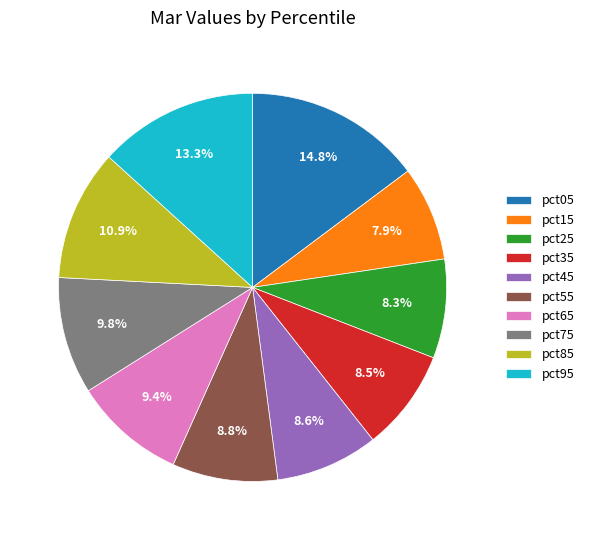

What is the largest slice in the pie chart?

pct05